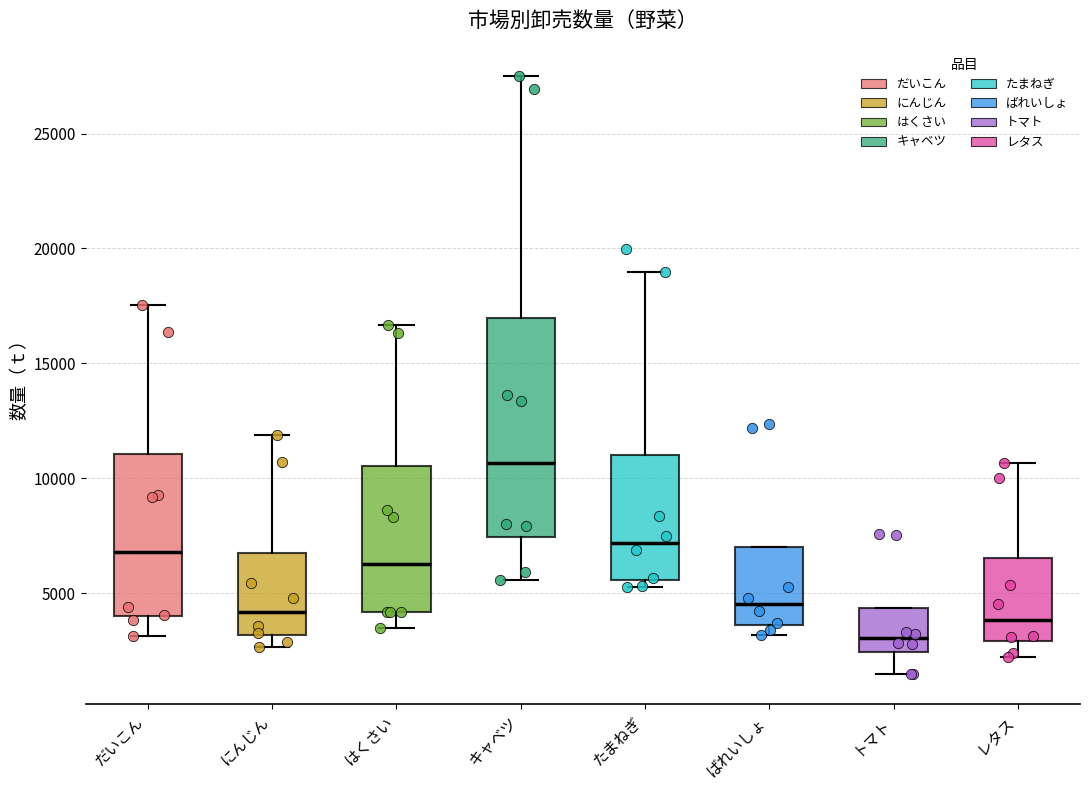

Comparing the boxes themselves (not the whiskers), which one is the tallest?

キャベツ